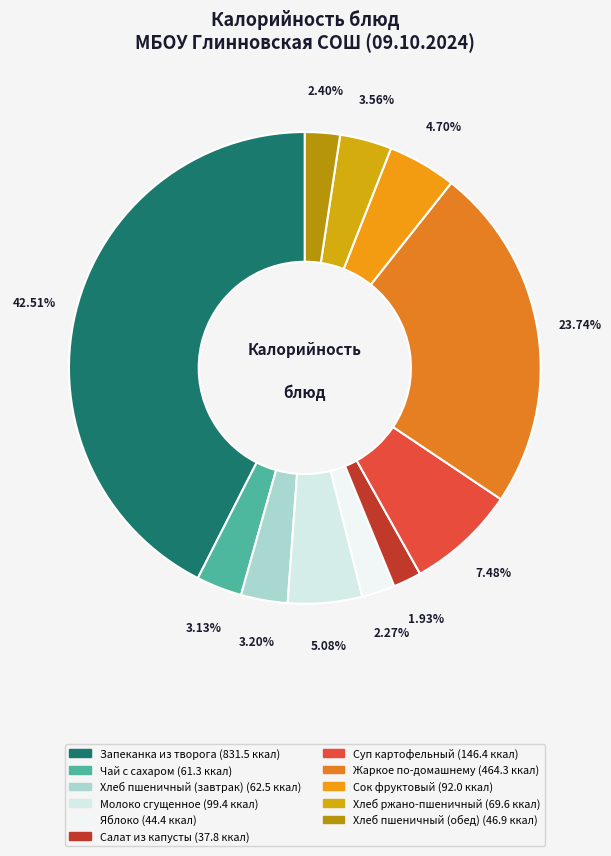

Rank the categories by value from highest to lowest.

Запеканка из творога, Жаркое по-домашнему, Суп картофельный, Молоко сгущенное, Сок фруктовый, Хлеб ржано-пшеничный, Хлеб пшеничный (завтрак), Чай с сахаром, Хлеб пшеничный (обед), Яблоко, Салат из капусты